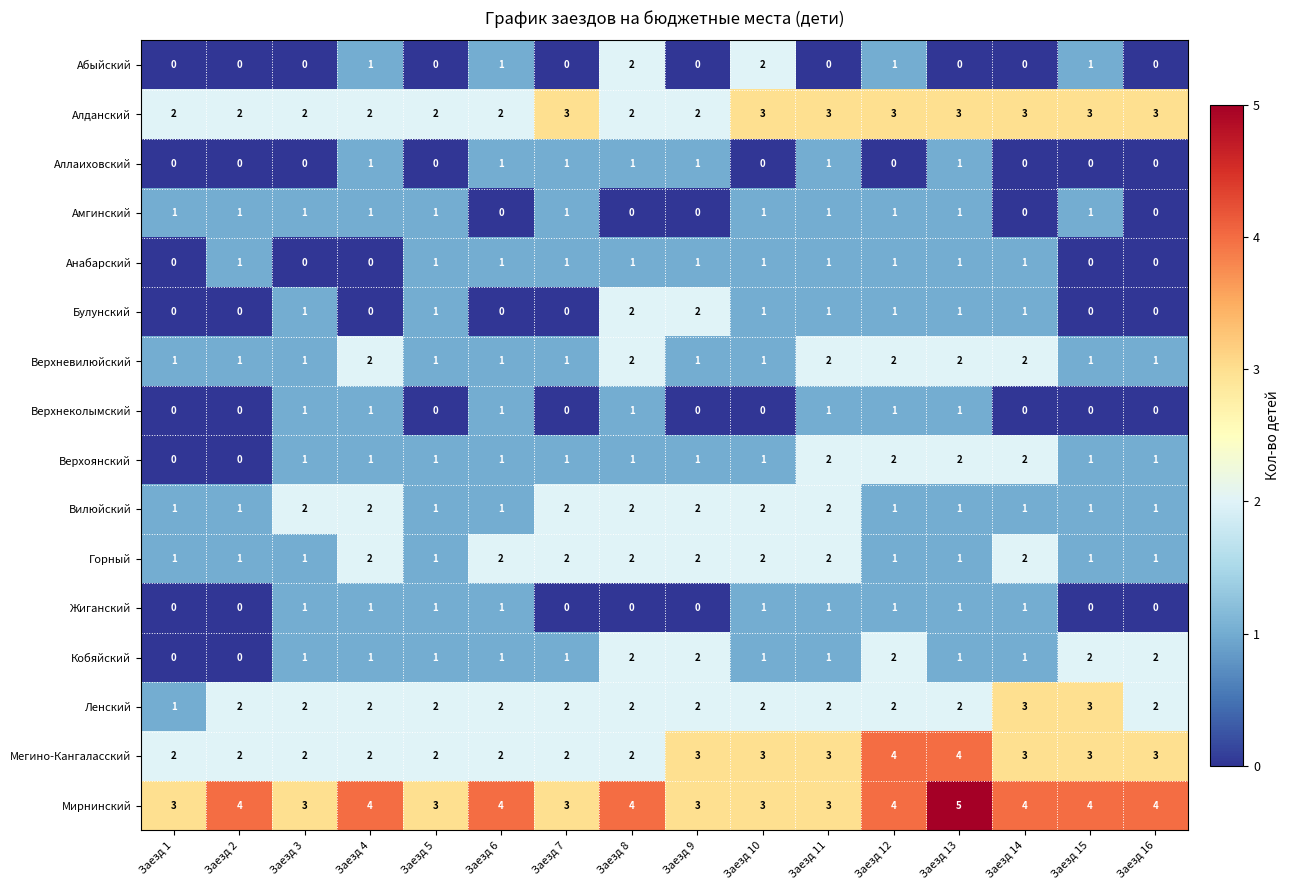

What is the total value across all series at Заезд 6?

21